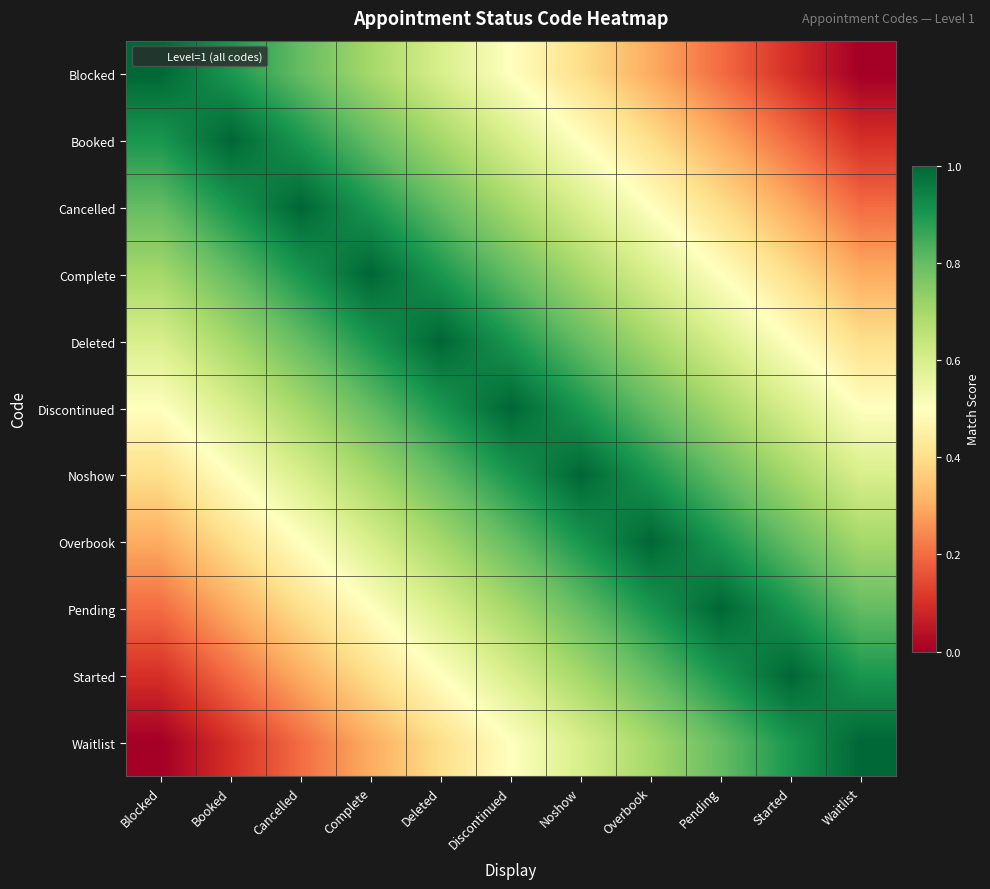

Reading left to right, list all the values displayed in this chart.

Blocked: Blocked=1.0	Booked=0.9	Cancelled=0.8	Complete=0.7	Deleted=0.6	Discontinued=0.5	Noshow=0.4	Overbook=0.3	Pending=0.2	Started=0.1	Waitlist=0.0
Booked: Blocked=0.9	Booked=1.0	Cancelled=0.9	Complete=0.8	Deleted=0.7	Discontinued=0.6	Noshow=0.5	Overbook=0.4	Pending=0.3	Started=0.2	Waitlist=0.1
Cancelled: Blocked=0.8	Booked=0.9	Cancelled=1.0	Complete=0.9	Deleted=0.8	Discontinued=0.7	Noshow=0.6	Overbook=0.5	Pending=0.4	Started=0.3	Waitlist=0.2
Complete: Blocked=0.7	Booked=0.8	Cancelled=0.9	Complete=1.0	Deleted=0.9	Discontinued=0.8	Noshow=0.7	Overbook=0.6	Pending=0.5	Started=0.4	Waitlist=0.3
Deleted: Blocked=0.6	Booked=0.7	Cancelled=0.8	Complete=0.9	Deleted=1.0	Discontinued=0.9	Noshow=0.8	Overbook=0.7	Pending=0.6	Started=0.5	Waitlist=0.4
Discontinued: Blocked=0.5	Booked=0.6	Cancelled=0.7	Complete=0.8	Deleted=0.9	Discontinued=1.0	Noshow=0.9	Overbook=0.8	Pending=0.7	Started=0.6	Waitlist=0.5
Noshow: Blocked=0.4	Booked=0.5	Cancelled=0.6	Complete=0.7	Deleted=0.8	Discontinued=0.9	Noshow=1.0	Overbook=0.9	Pending=0.8	Started=0.7	Waitlist=0.6
Overbook: Blocked=0.3	Booked=0.4	Cancelled=0.5	Complete=0.6	Deleted=0.7	Discontinued=0.8	Noshow=0.9	Overbook=1.0	Pending=0.9	Started=0.8	Waitlist=0.7
Pending: Blocked=0.2	Booked=0.3	Cancelled=0.4	Complete=0.5	Deleted=0.6	Discontinued=0.7	Noshow=0.8	Overbook=0.9	Pending=1.0	Started=0.9	Waitlist=0.8
Started: Blocked=0.1	Booked=0.2	Cancelled=0.3	Complete=0.4	Deleted=0.5	Discontinued=0.6	Noshow=0.7	Overbook=0.8	Pending=0.9	Started=1.0	Waitlist=0.9
Waitlist: Blocked=0.0	Booked=0.1	Cancelled=0.2	Complete=0.3	Deleted=0.4	Discontinued=0.5	Noshow=0.6	Overbook=0.7	Pending=0.8	Started=0.9	Waitlist=1.0